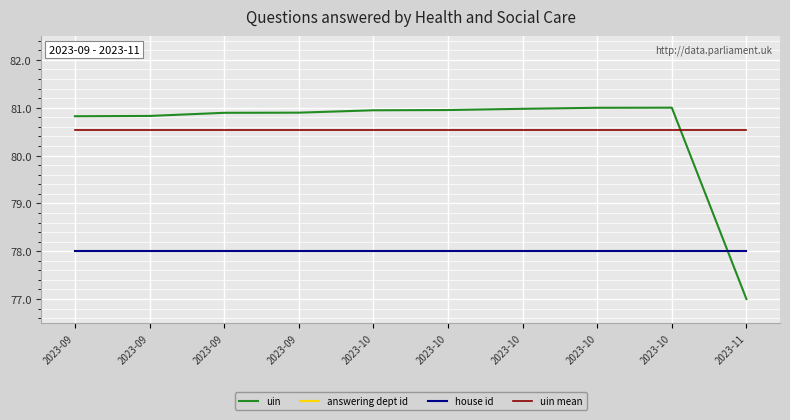

Between 2023-09 and 2023-10, which is larger?

2023-10